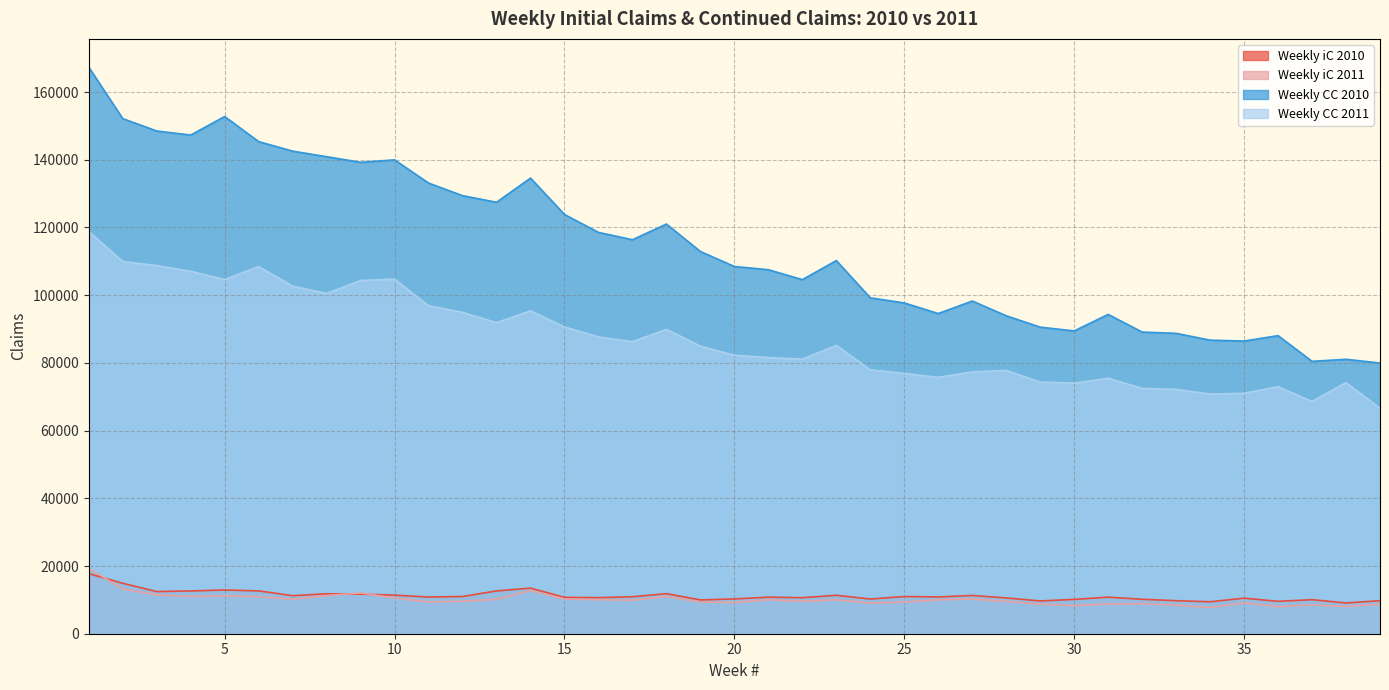

What is the spread (max minus min) of values at 27?

88026